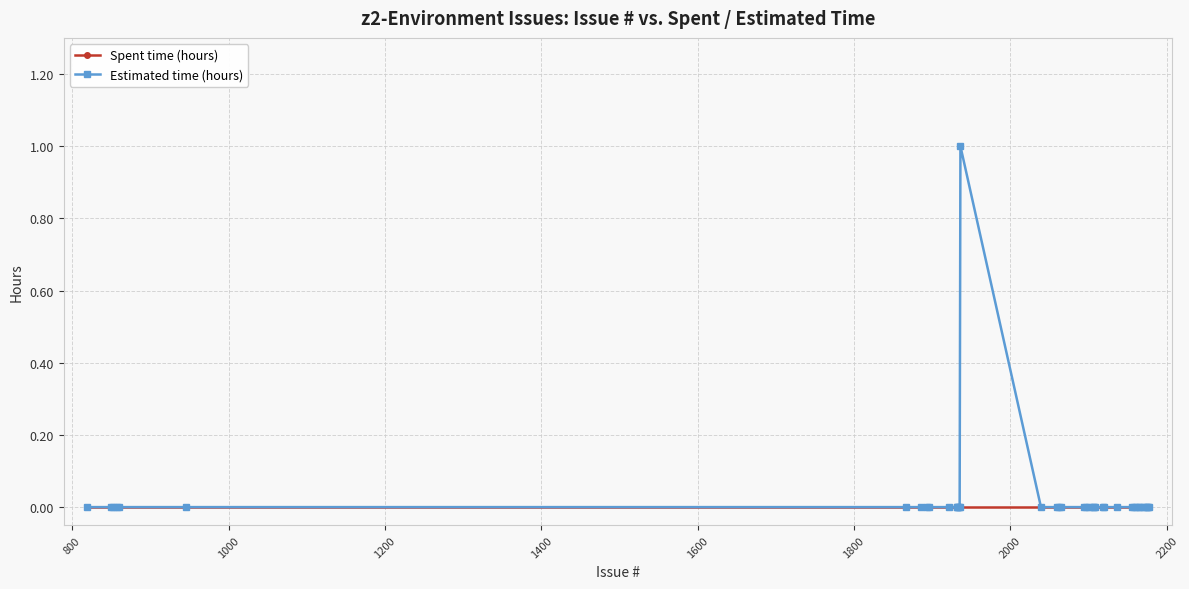

Count the Estimated time (hours) values in the range 0 to 1.

40